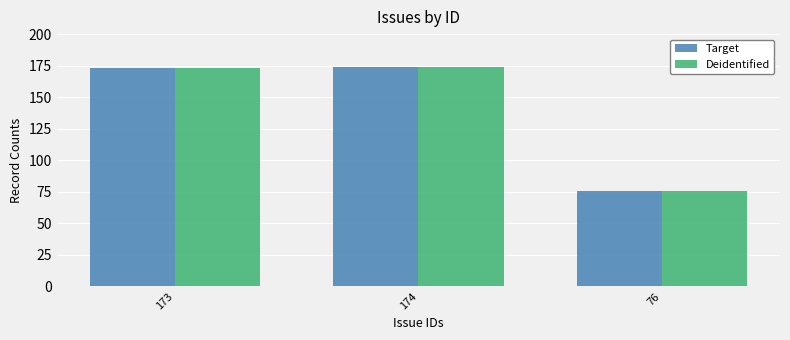

How many data points in Deidentified are less than 173?

1